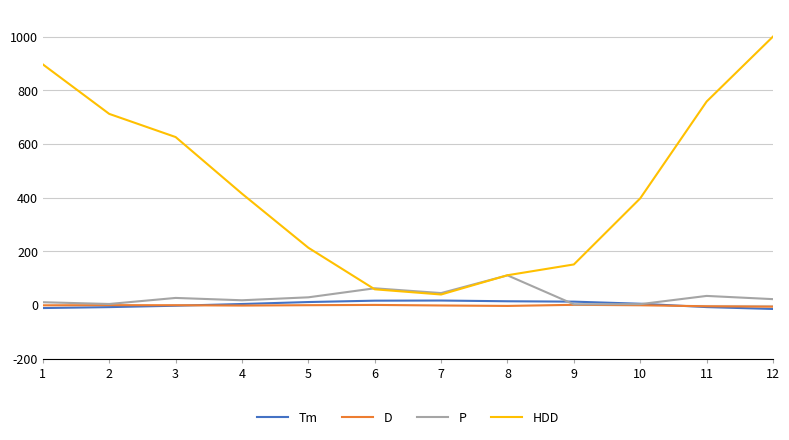

Which series has the widest spread of values?

HDD